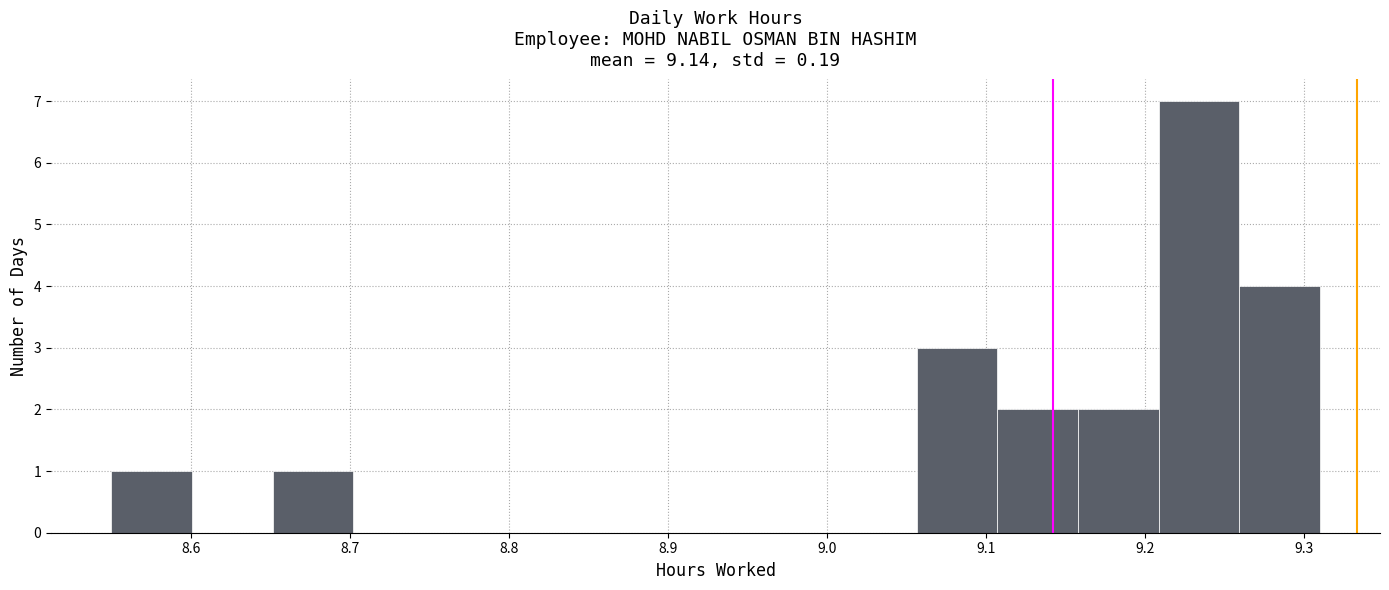

Which range on the x-axis has the tallest bar?

9.21 to 9.26